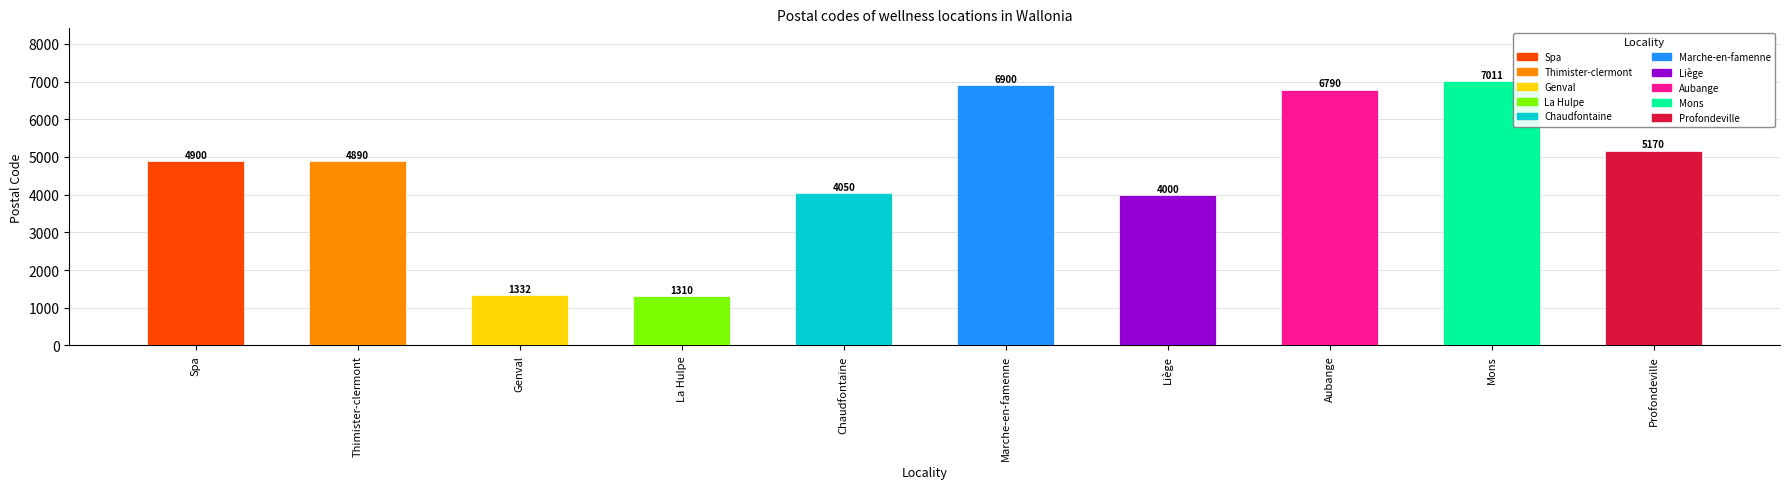

Where is the data nearest to the value 4160?

Chaudfontaine